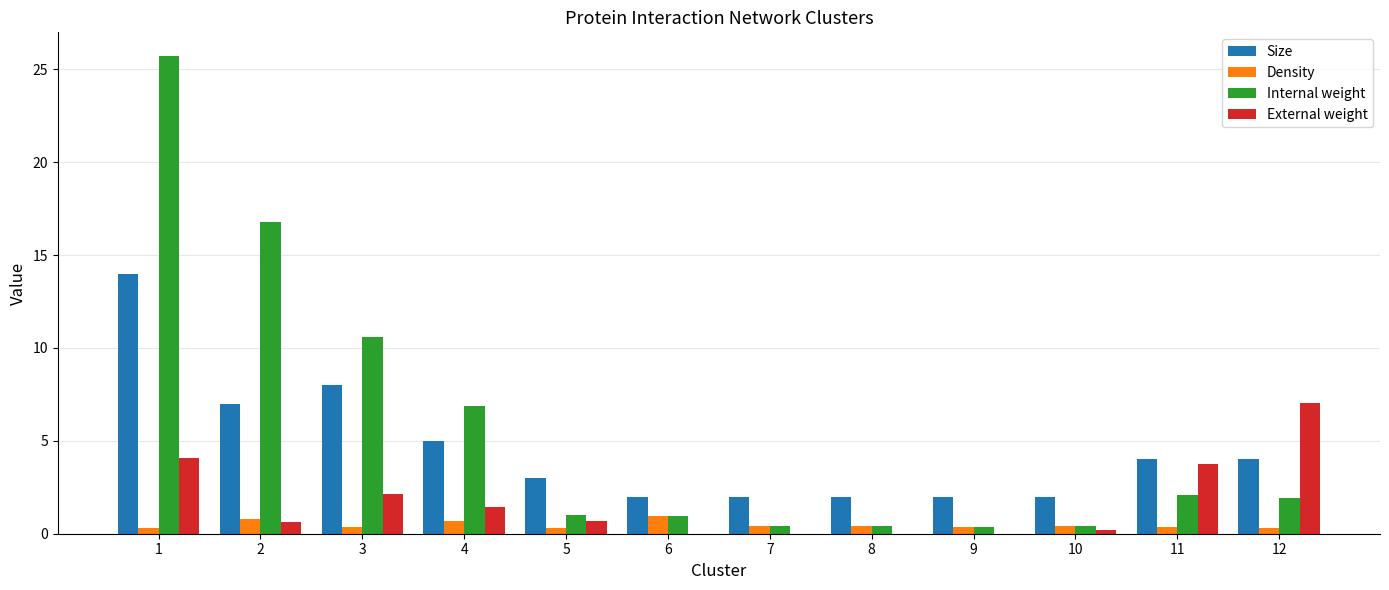

True or false: Internal weight has a value of 17.5 at 1.

False